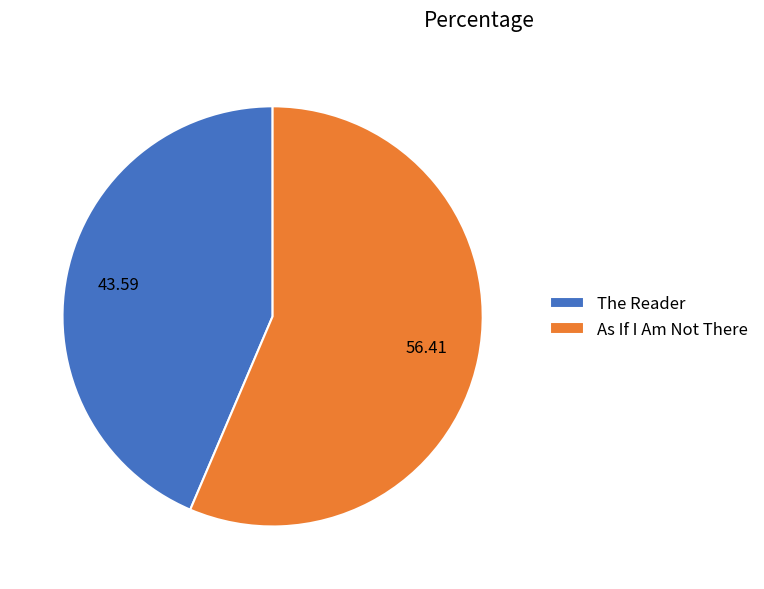

Do The Reader and As If I Am Not There together represent more than half of the pie?

Yes